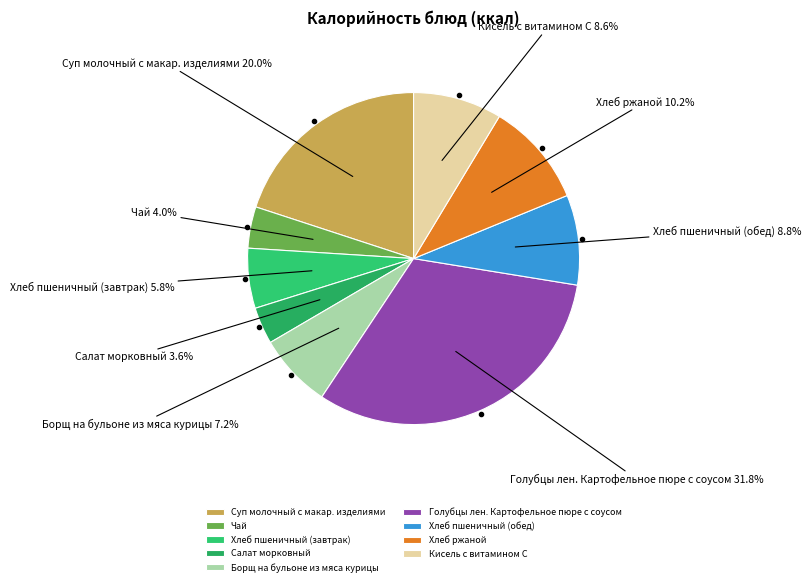

True or false: Борщ на бульоне из мяса курицы accounts for 1% of the total.

False